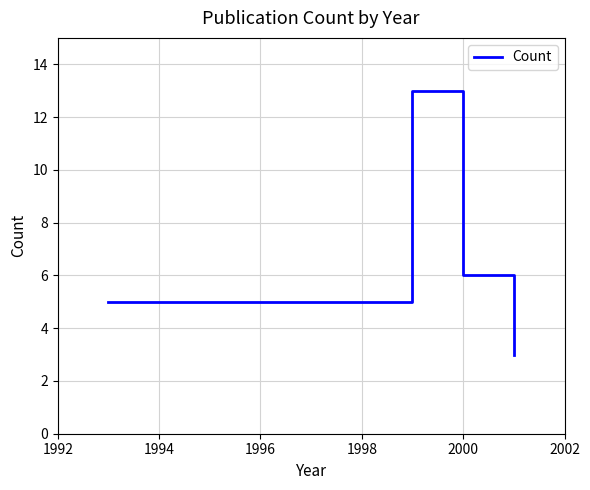

What is the greatest value displayed?

13